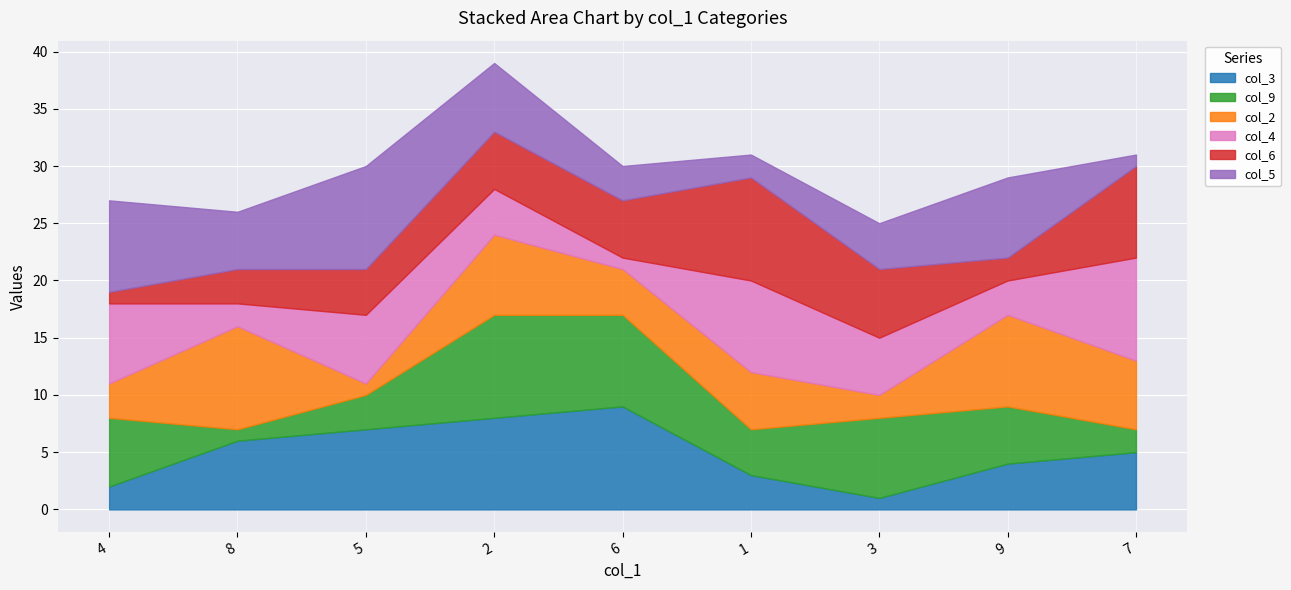

What is the label of the 4th point from the left?

2